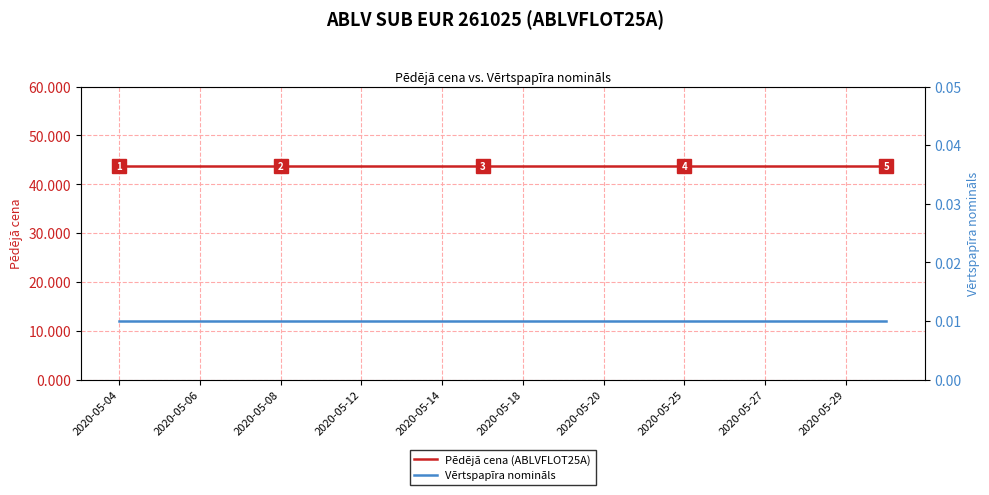

The value of Vērtspapīra nomināls at 13 is 0.0. True or false?

True